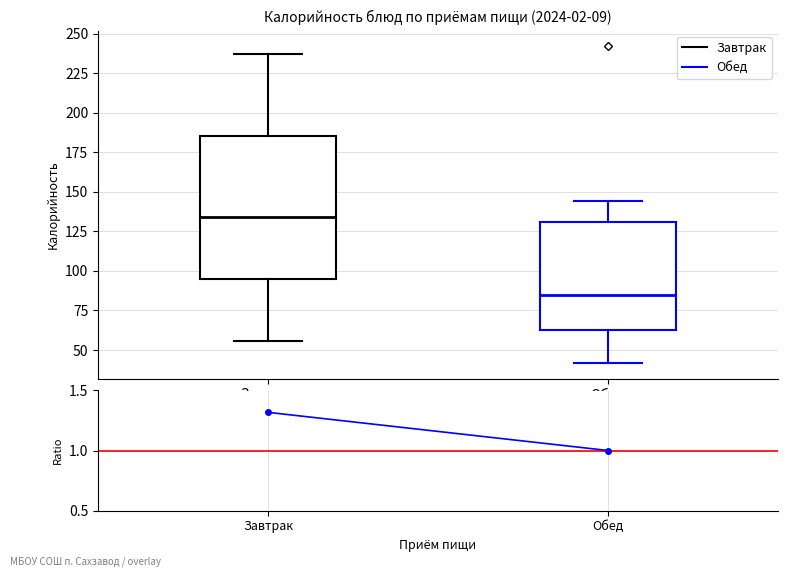

Where does the median line of the box for Завтрак sit on the y-axis? The values are not printed on the chart, so give them approximately, as read against the axis.

135